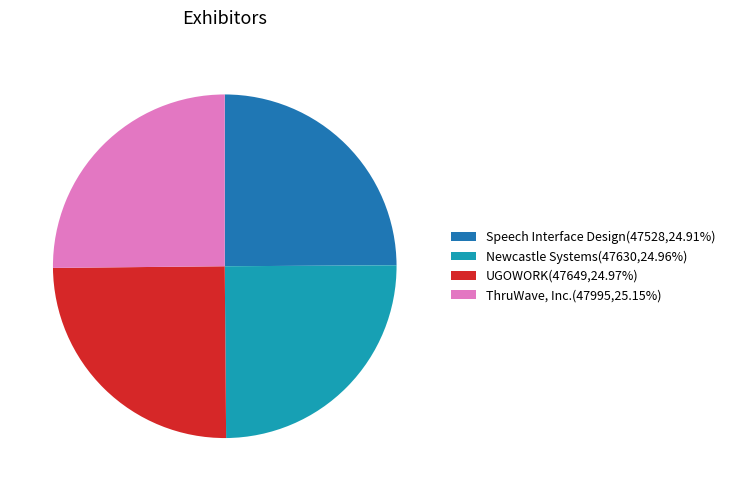

Approximately how many times larger is the value at ThruWave, Inc.(47995,25.15%) compared to Speech Interface Design(47528,24.91%)?

1.0